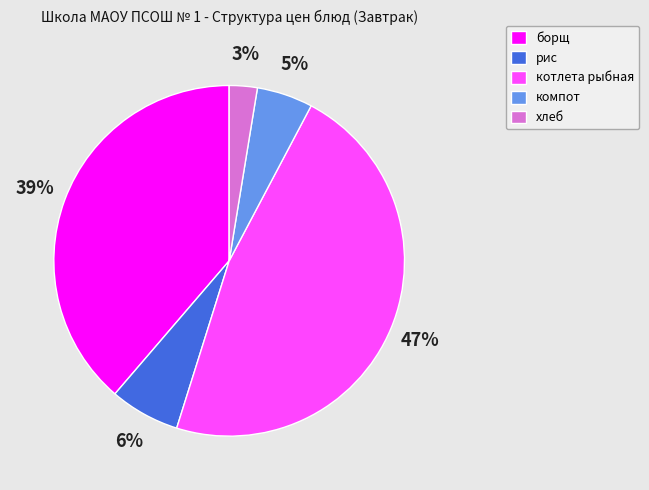

Is it true that компот is 5% of the pie?

True